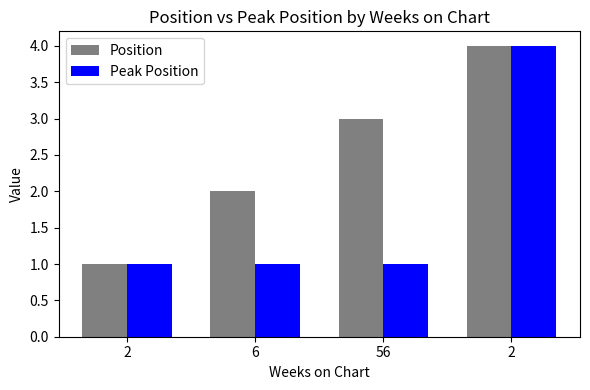

List the labels in order of Peak Position value, largest first.

2, 2, 6, 56